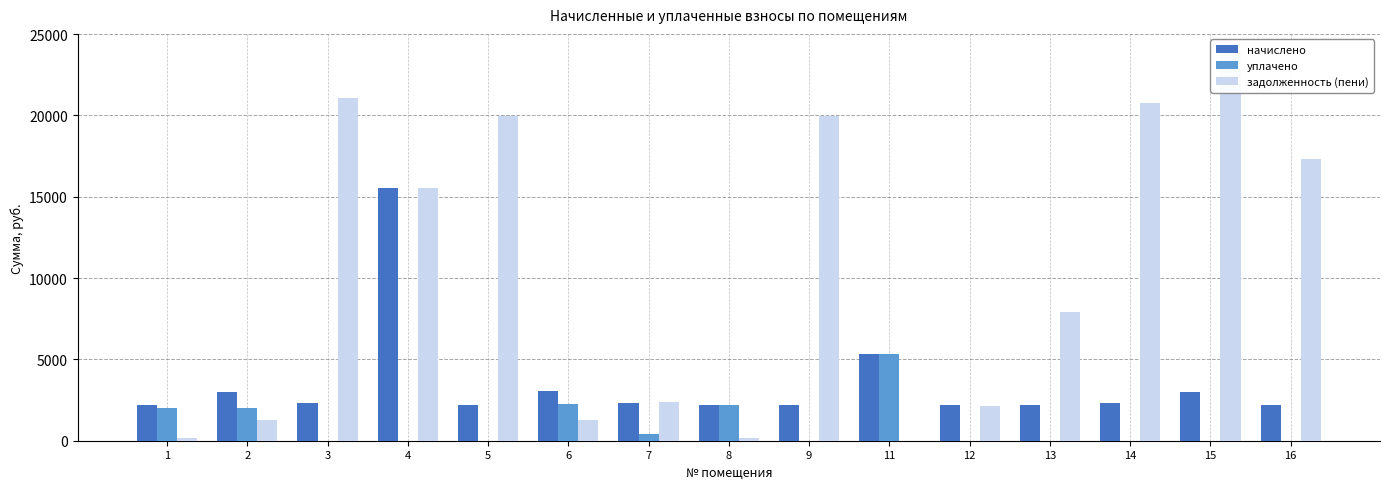

At which category is the sum across all series the highest?

4